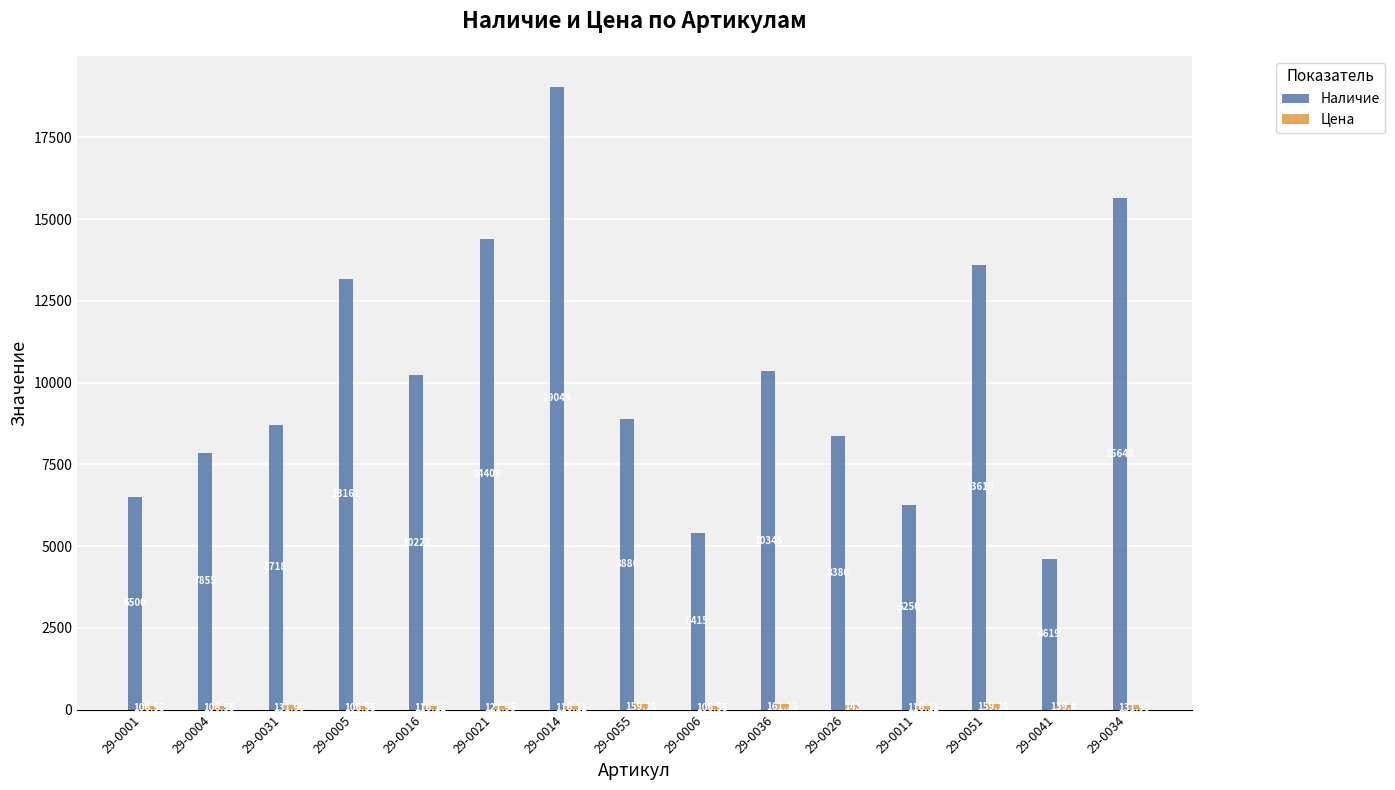

Which series has the largest range (max minus min)?

Наличие